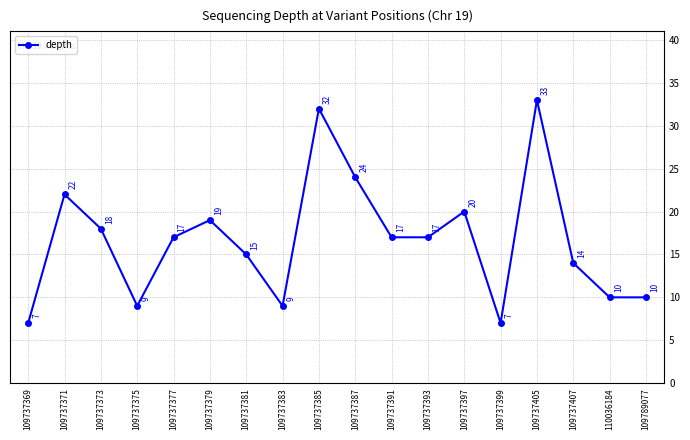

True or false: there are more than 2 points higher than both neighbors.

True